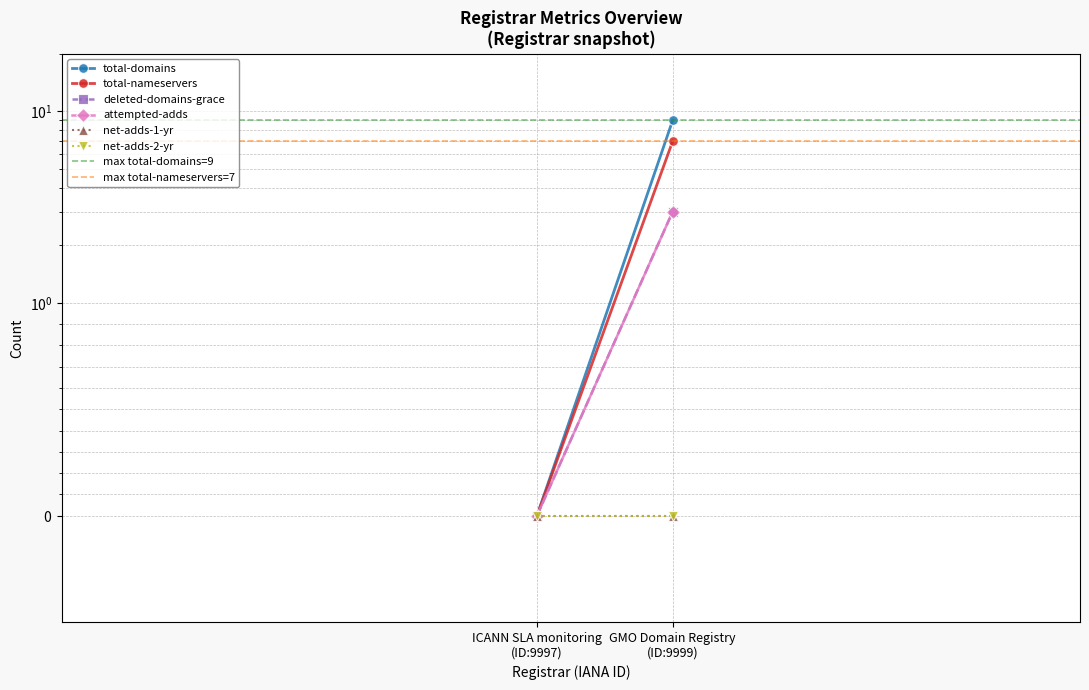

Reading right to left, what are all the values shown in this chart?

total-domains: GMO Domain Registry=9	ICANN SLA monitoring=0
total-nameservers: GMO Domain Registry=7	ICANN SLA monitoring=0
deleted-domains-grace: GMO Domain Registry=3	ICANN SLA monitoring=0
attempted-adds: GMO Domain Registry=3	ICANN SLA monitoring=0
net-adds-1-yr: GMO Domain Registry=0	ICANN SLA monitoring=0
net-adds-2-yr: GMO Domain Registry=0	ICANN SLA monitoring=0